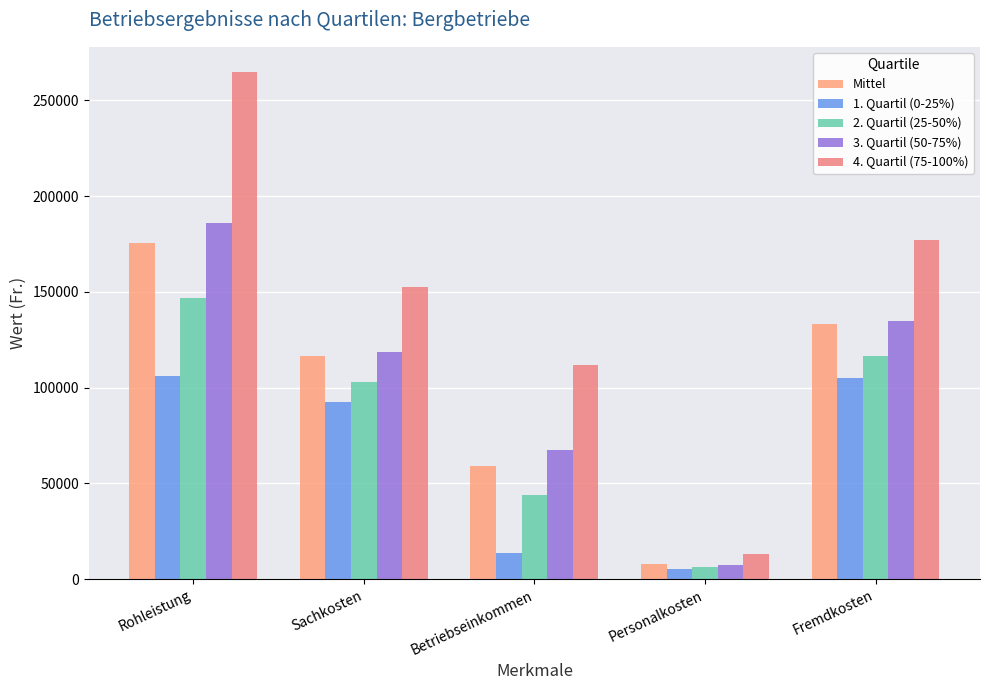

Reading left to right, what are all the values shown in this chart?

Mittel: Rohleistung=175790	Sachkosten=116636	Betriebseinkommen=59154	Personalkosten=7921	Fremdkosten=133365
1. Quartil (0-25%): Rohleistung=106138	Sachkosten=92380	Betriebseinkommen=13758	Personalkosten=5339	Fremdkosten=105076
2. Quartil (25-50%): Rohleistung=146802	Sachkosten=102950	Betriebseinkommen=43852	Personalkosten=6133	Fremdkosten=116505
3. Quartil (50-75%): Rohleistung=185874	Sachkosten=118625	Betriebseinkommen=67249	Personalkosten=7293	Fremdkosten=134961
4. Quartil (75-100%): Rohleistung=264759	Sachkosten=152753	Betriebseinkommen=112006	Personalkosten=12941	Fremdkosten=177115